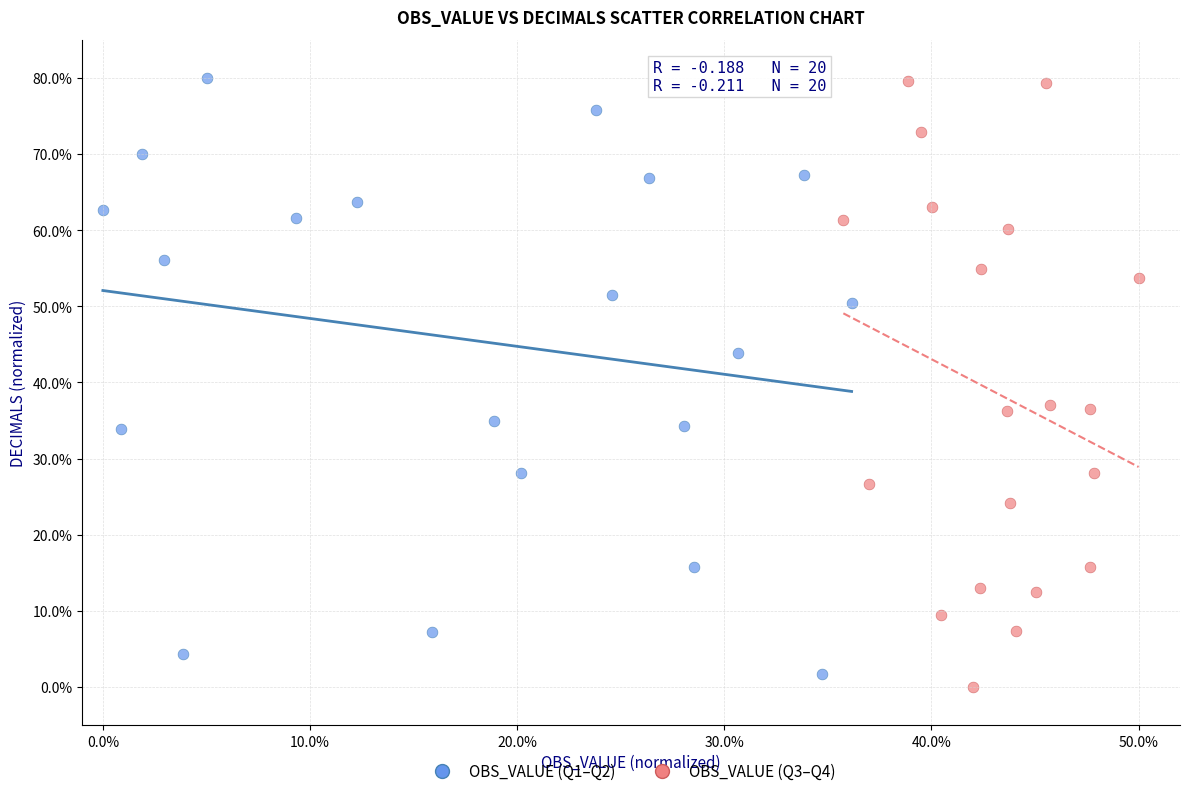

What are all the series names shown in the legend?

OBS_VALUE (Q1–Q2), OBS_VALUE (Q3–Q4)